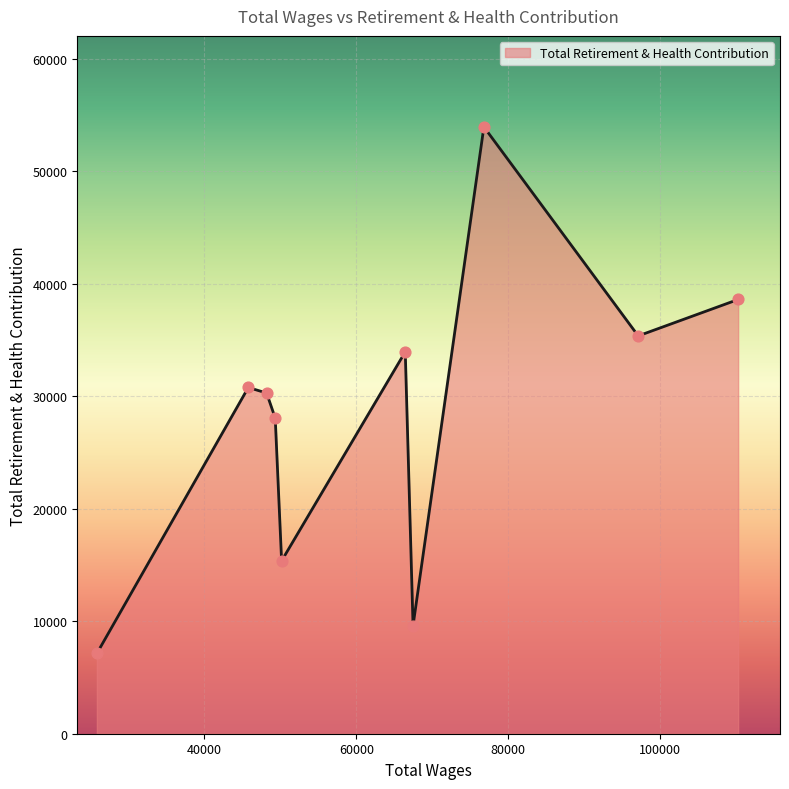

What is the greatest value displayed?

53955